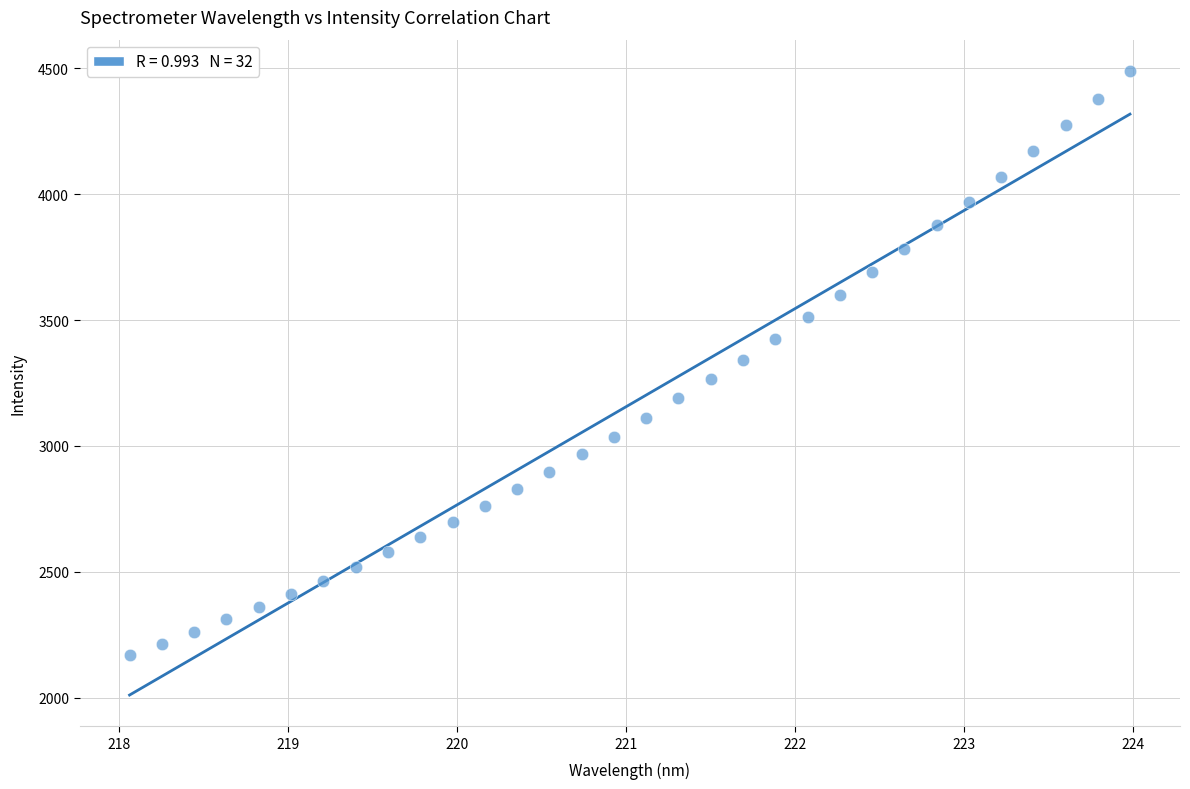

What is the range of X values (max minus min)?

5.9